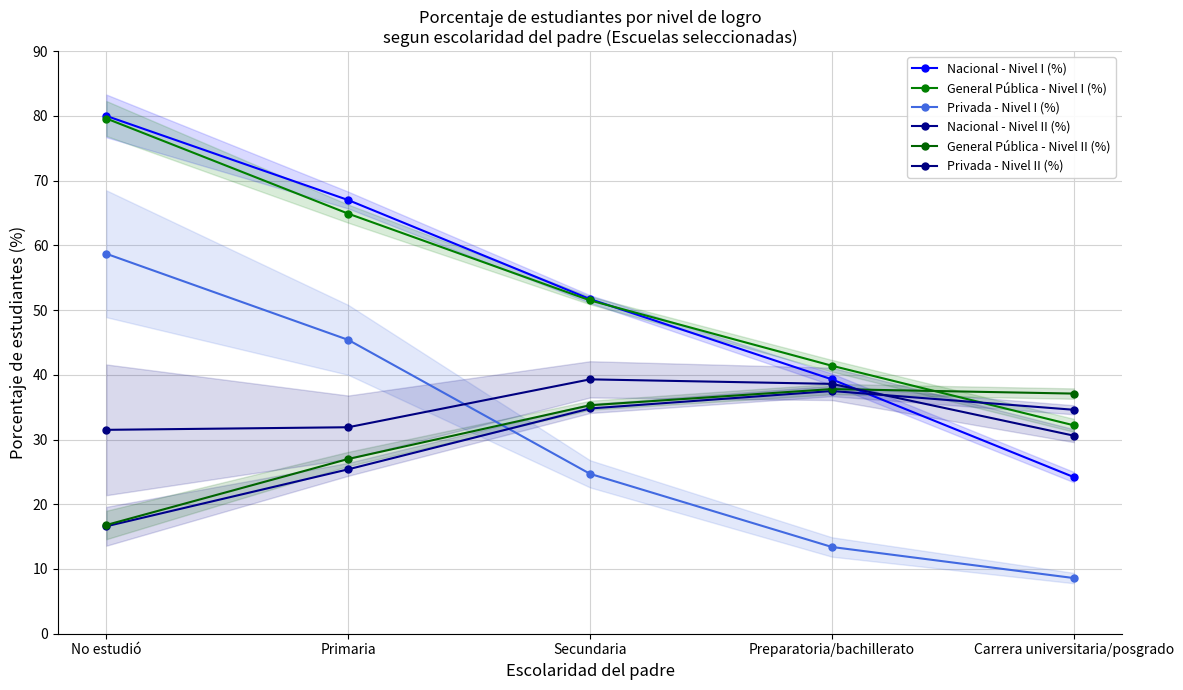

Reading left to right, extract all data points from this chart.

Nacional - Nivel I (%): No estudió=80.0	Primaria=67.0	Secundaria=51.7	Preparatoria/bachillerato=39.3	Carrera universitaria/posgrado=24.2
General Pública - Nivel I (%): No estudió=79.6	Primaria=64.9	Secundaria=51.5	Preparatoria/bachillerato=41.4	Carrera universitaria/posgrado=32.2
Privada - Nivel I (%): No estudió=58.7	Primaria=45.4	Secundaria=24.7	Preparatoria/bachillerato=13.4	Carrera universitaria/posgrado=8.6
Nacional - Nivel II (%): No estudió=16.6	Primaria=25.4	Secundaria=34.8	Preparatoria/bachillerato=37.5	Carrera universitaria/posgrado=34.6
General Pública - Nivel II (%): No estudió=16.8	Primaria=27.0	Secundaria=35.3	Preparatoria/bachillerato=37.8	Carrera universitaria/posgrado=37.1
Privada - Nivel II (%): No estudió=31.5	Primaria=31.9	Secundaria=39.3	Preparatoria/bachillerato=38.6	Carrera universitaria/posgrado=30.6